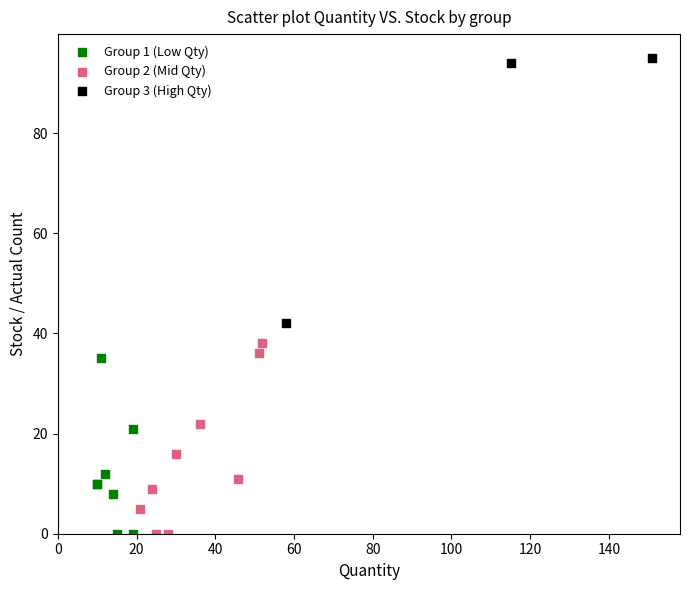

Which series reaches the maximum Y coordinate?

Group 3 (High Qty)